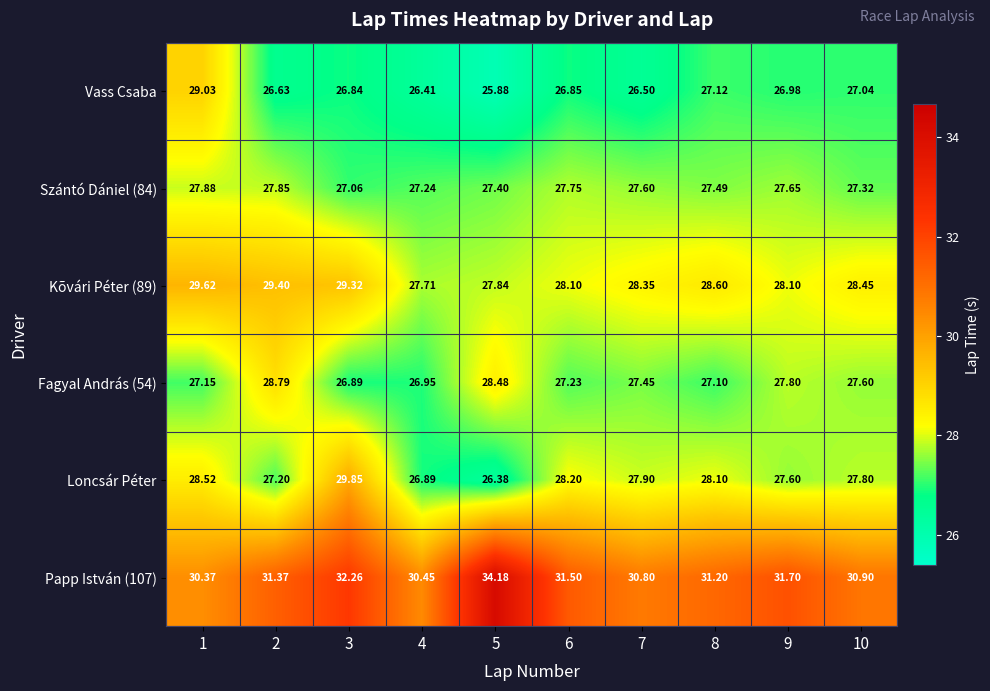

Is the value of Kõvári Péter (89) at 1 greater than the value of Loncsár Péter at 4?

Yes